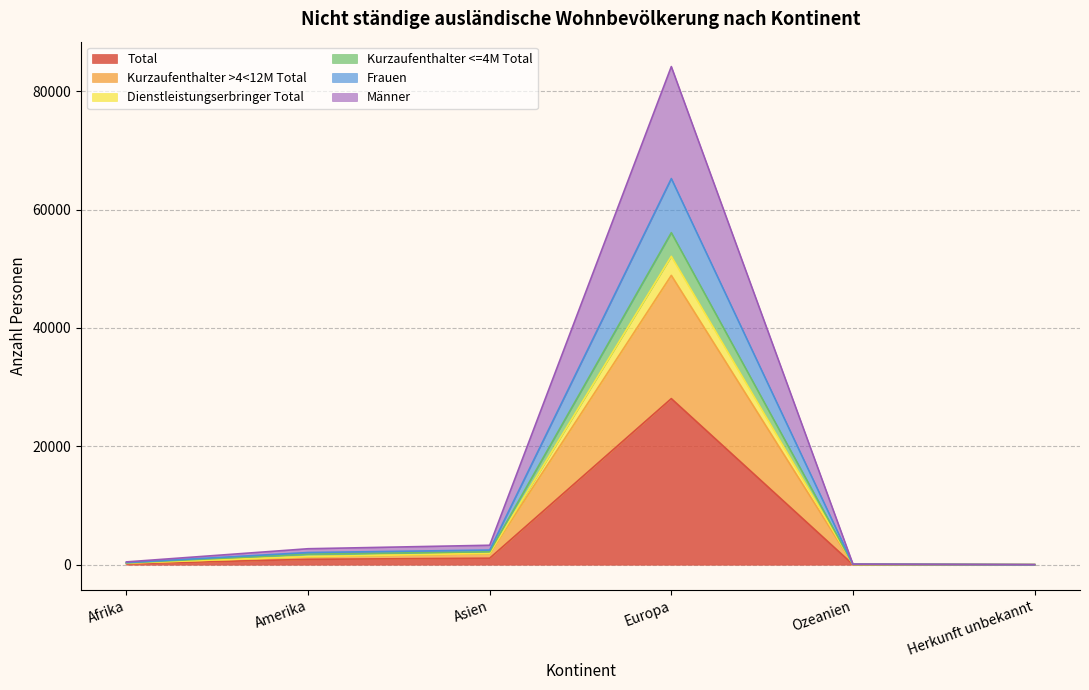

What is the maximum value shown in the chart?

84150